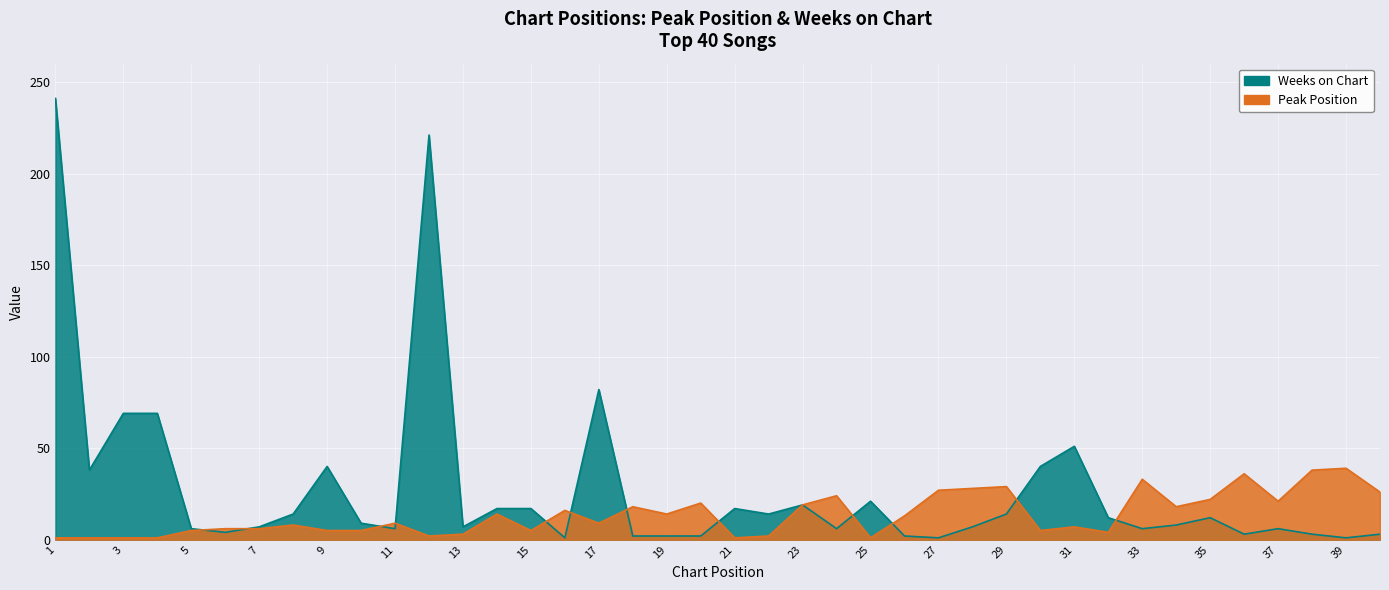

Reading left to right, transcribe all the data shown in this chart.

Peak Position: 1=1	2=1	3=1	4=1	5=5	6=6	7=6	8=8	9=5	10=5	11=9	12=2	13=3	14=14	15=5	16=16	17=9	18=18	19=14	20=20	21=1	22=2	23=19	24=24	25=1	26=13	27=27	28=28	29=29	30=5	31=7	32=4	33=33	34=18	35=22	36=36	37=21	38=38	39=39	40=26
Weeks on Chart: 1=241	2=38	3=69	4=69	5=6	6=4	7=7	8=14	9=40	10=9	11=6	12=221	13=7	14=17	15=17	16=1	17=82	18=2	19=2	20=2	21=17	22=14	23=19	24=6	25=21	26=2	27=1	28=7	29=14	30=40	31=51	32=12	33=6	34=8	35=12	36=3	37=6	38=3	39=1	40=3